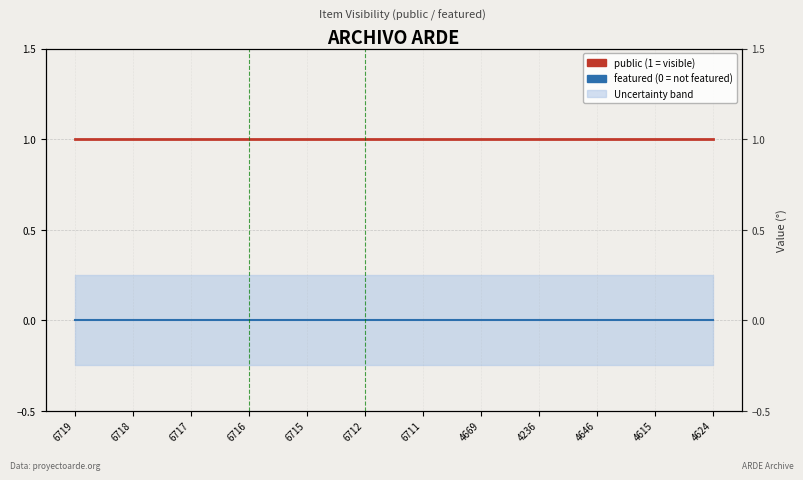

At which category is the sum across all series the highest?

6719